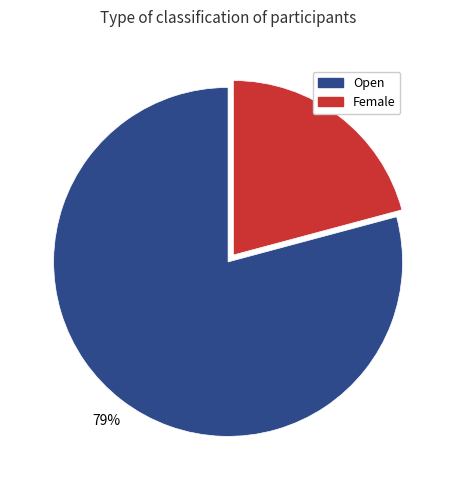

Does Female account for over 50% of the chart?

No